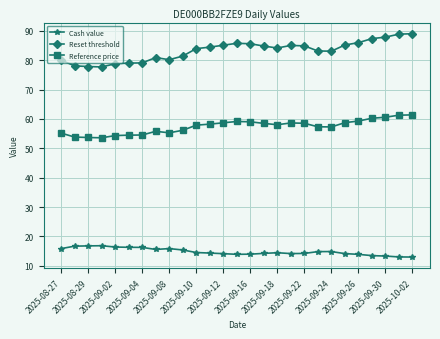

In Reference price, how many points are higher than both neighbors (excluding endpoints)?

3